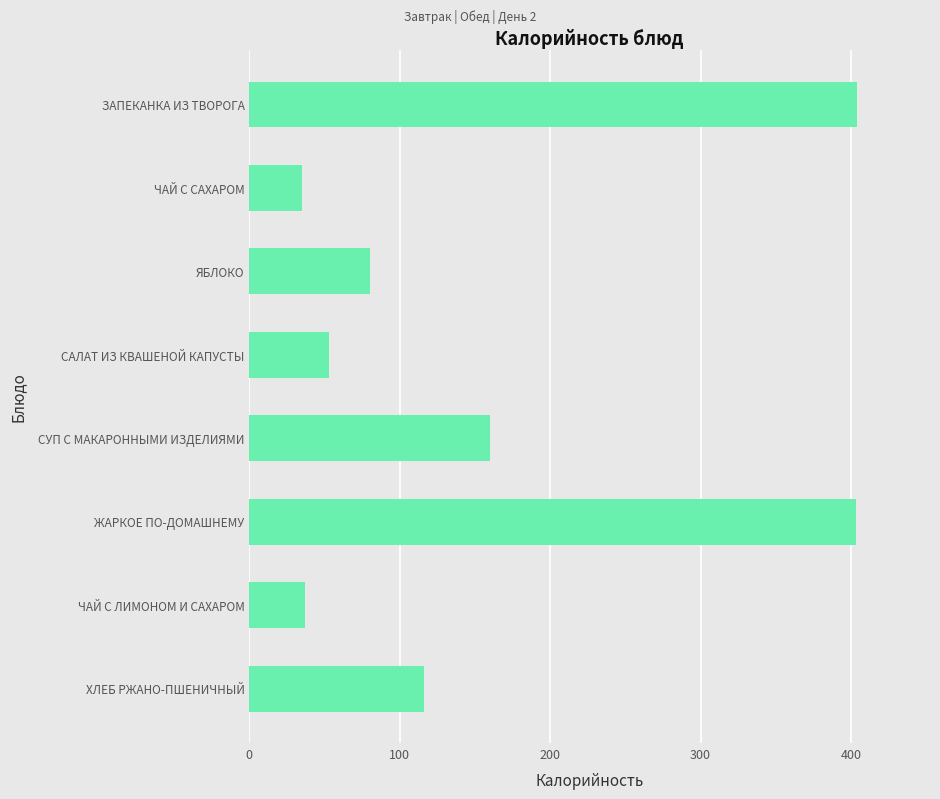

Between ЖАРКОЕ ПО-ДОМАШНЕМУ and ЯБЛОКО, which is larger?

ЖАРКОЕ ПО-ДОМАШНЕМУ